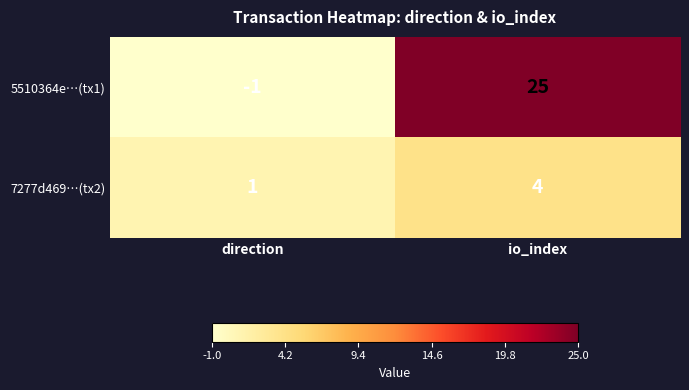

What is the sum of all 5510364e…(tx1) values?

24